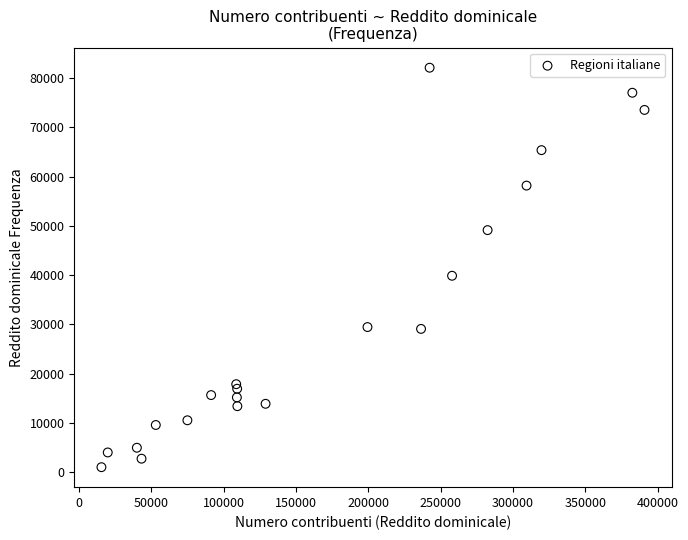

What is the range of Y values (max minus min)?

81118